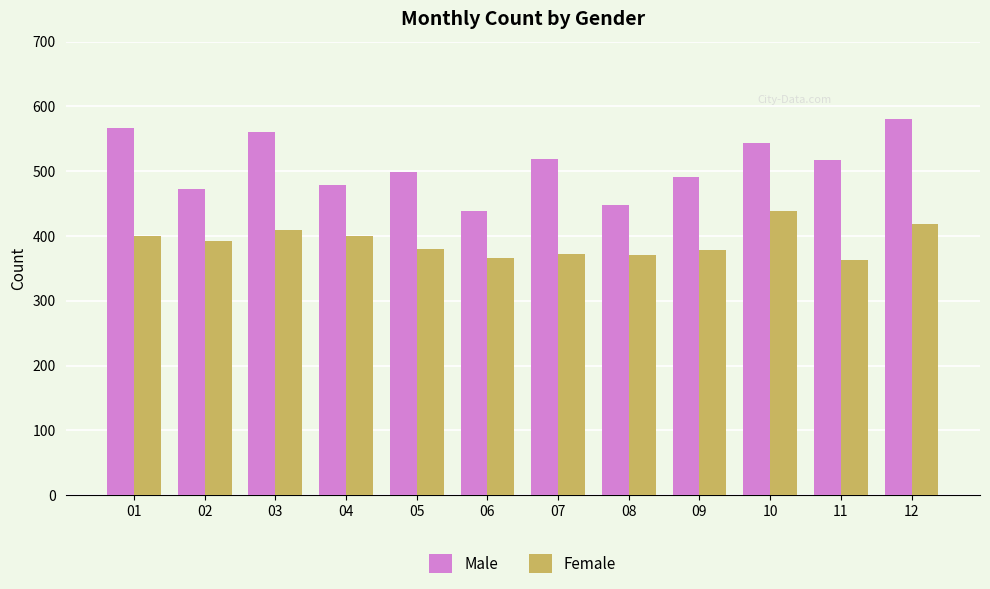

The value of Female at 10 is 128. True or false?

False